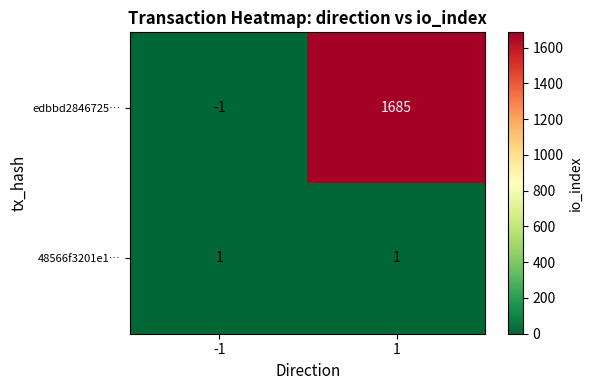

Rank the series by their average value, from highest to lowest.

edbbd2846725…, 48566f3201e1…